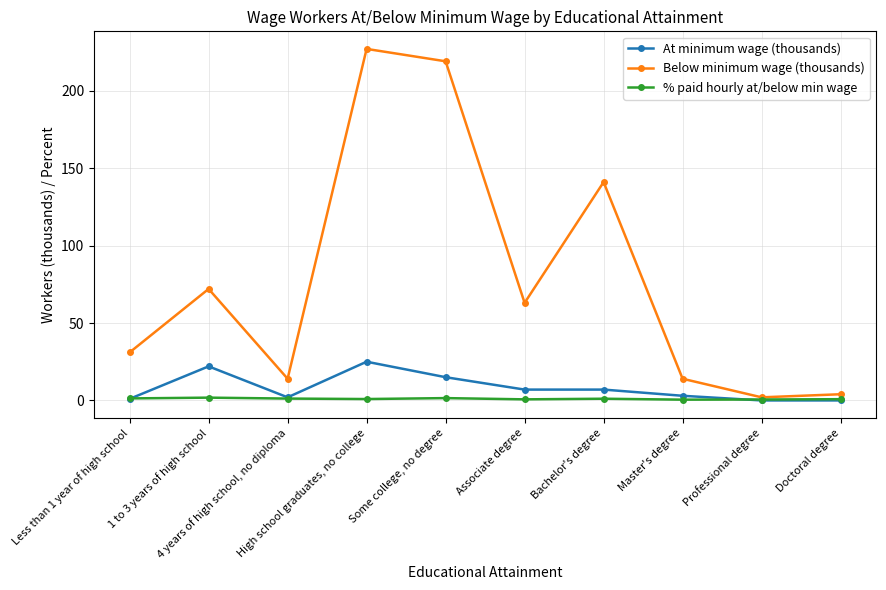

Where is Below minimum wage (thousands) nearest to the value 114?

Bachelor's degree